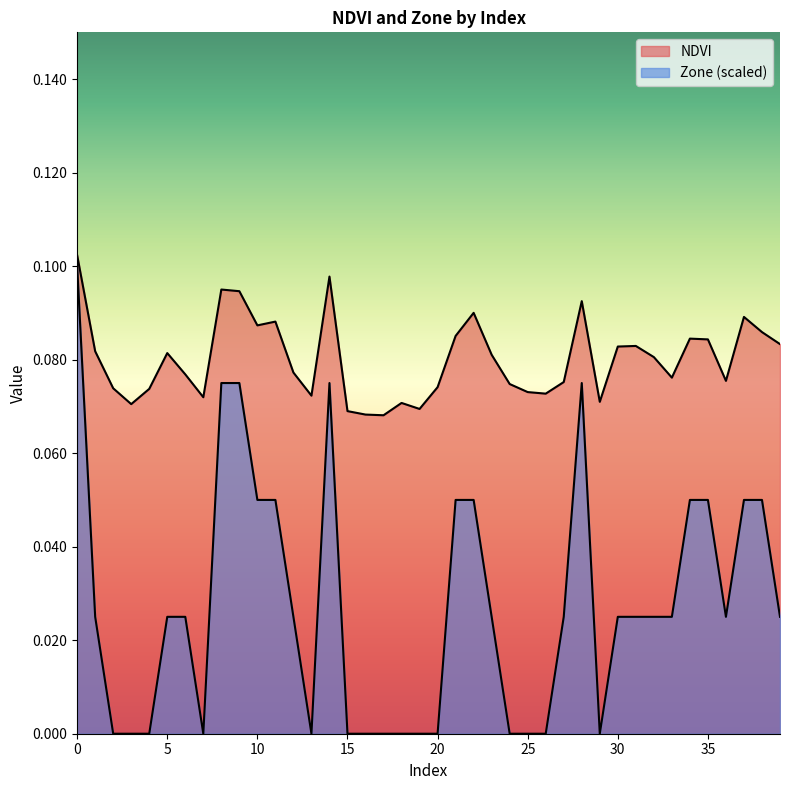

How many values in Zone are above zero?

25